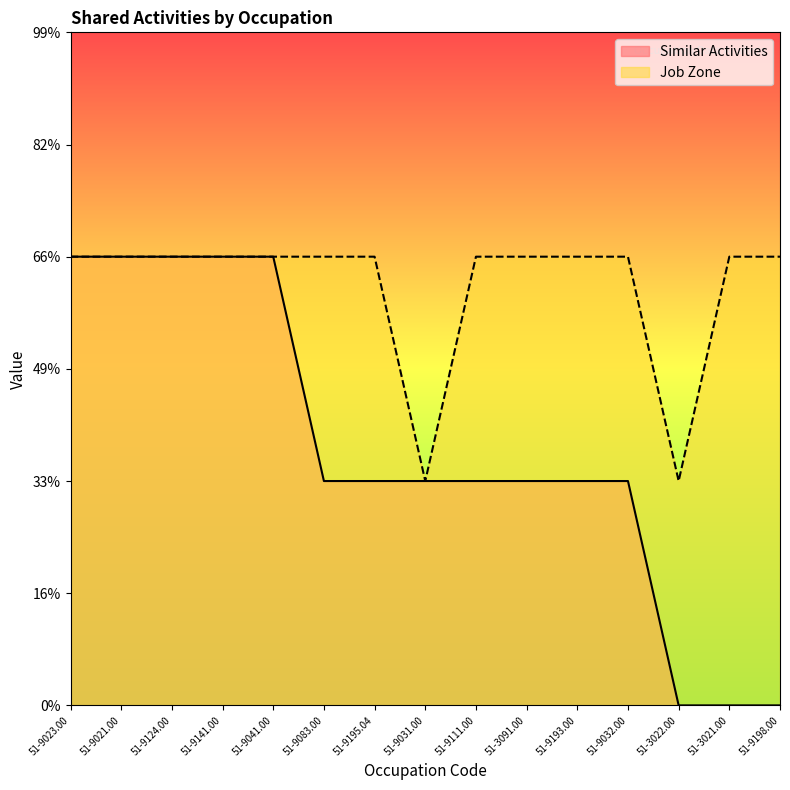

What are all the series names shown in the legend?

Similar Activities, Job Zone